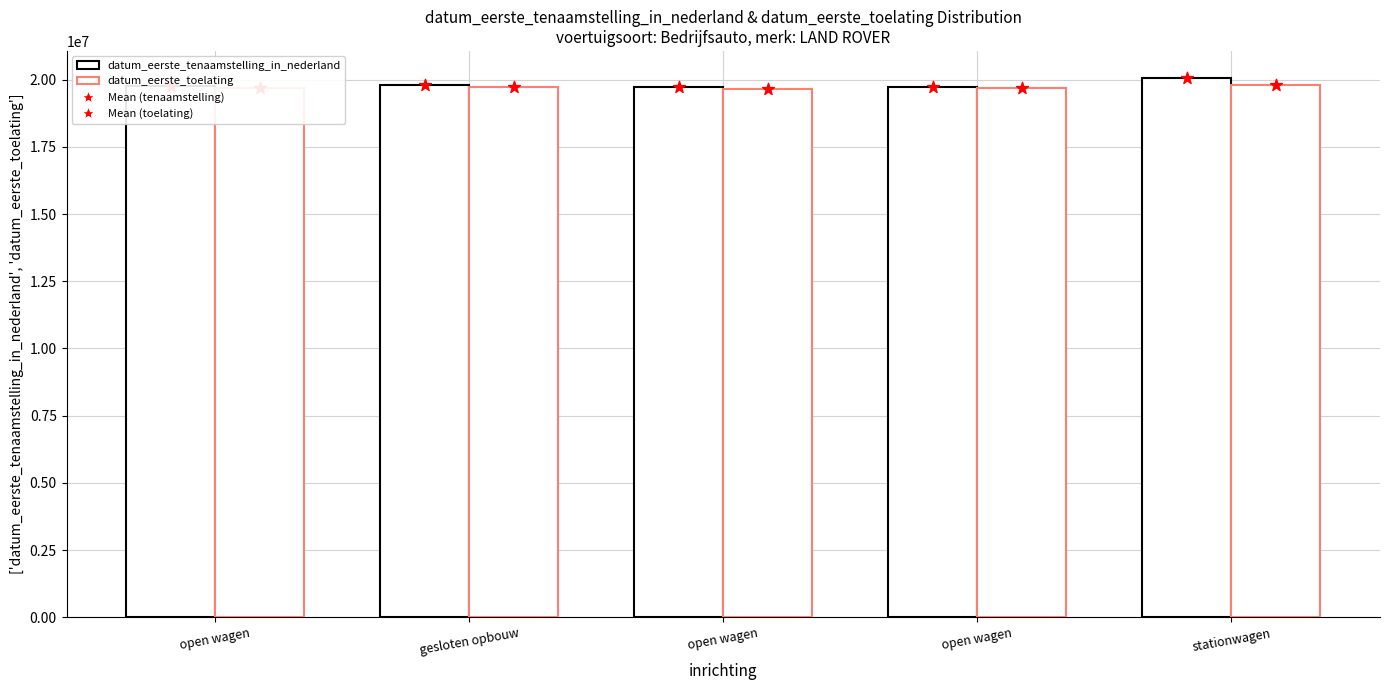

Which series has the largest Y range (max minus min)?

datum_eerste_tenaamstelling_in_nederland